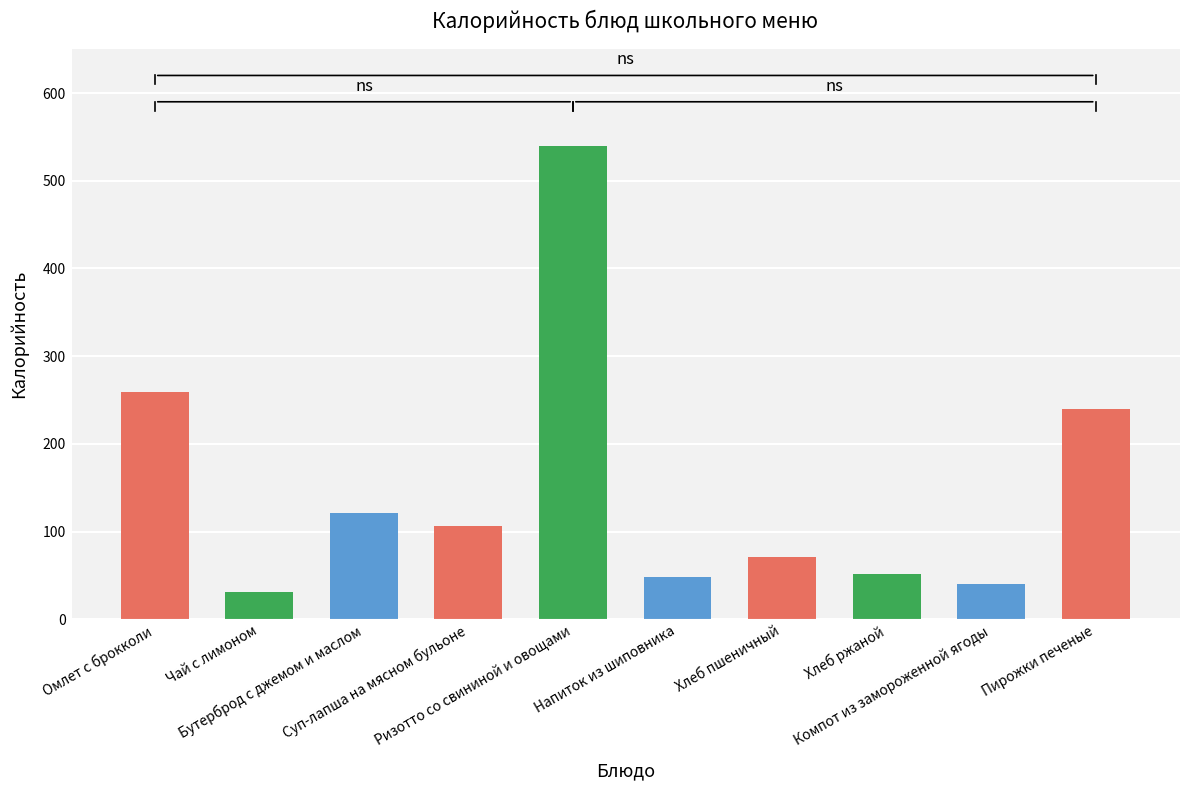

What is the label of the 10th bar from the right?

Омлет с брокколи